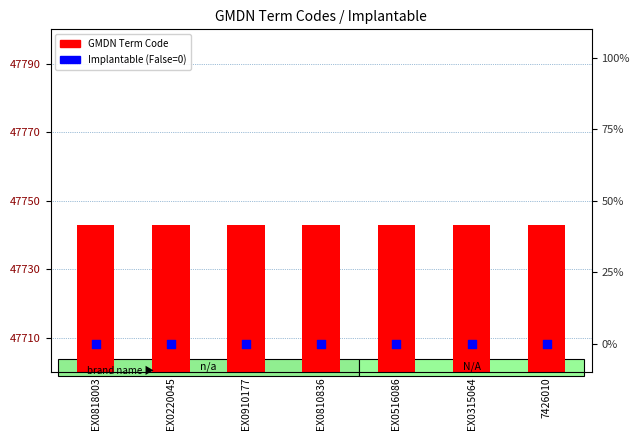

Which series has the widest spread of Y values?

GMDN Term Code